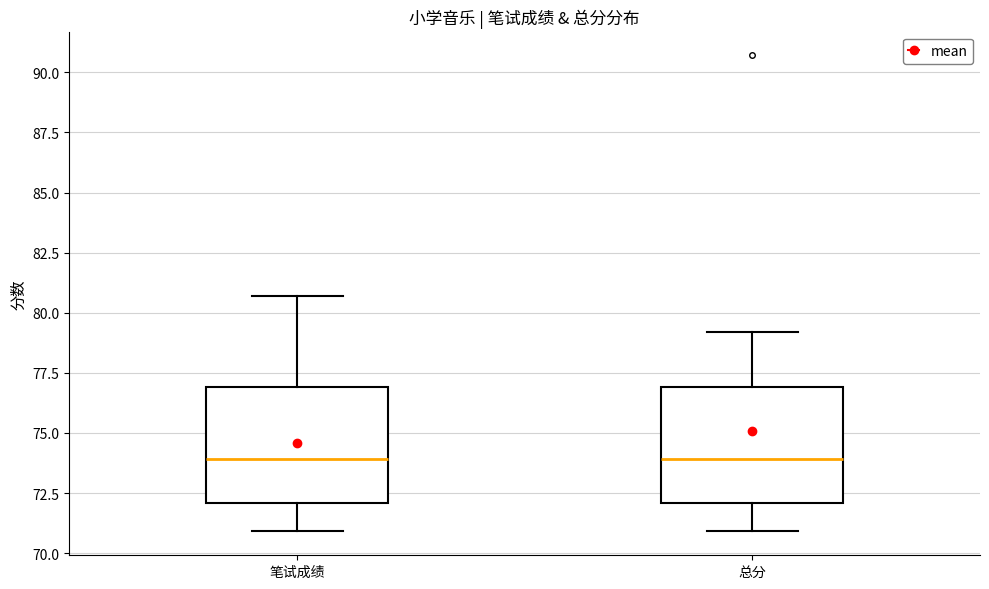

Where does the median line of the box for 总分 sit on the y-axis? The values are not printed on the chart, so give them approximately, as read against the axis.

74.0